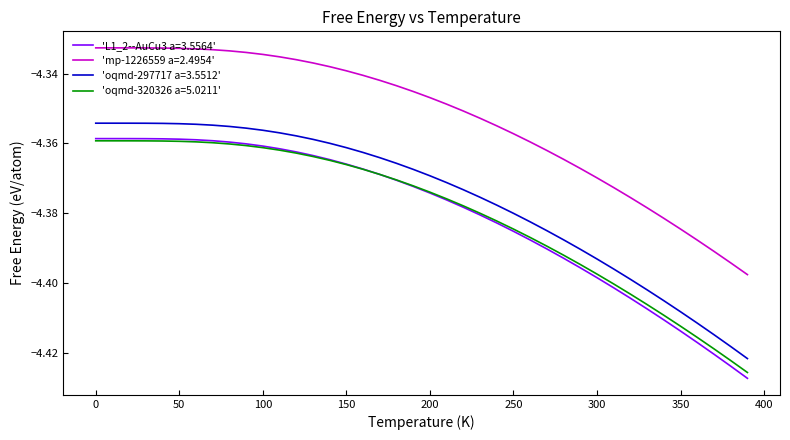

Which series has the largest total across all categories?

'mp-1226559 a=2.4954'